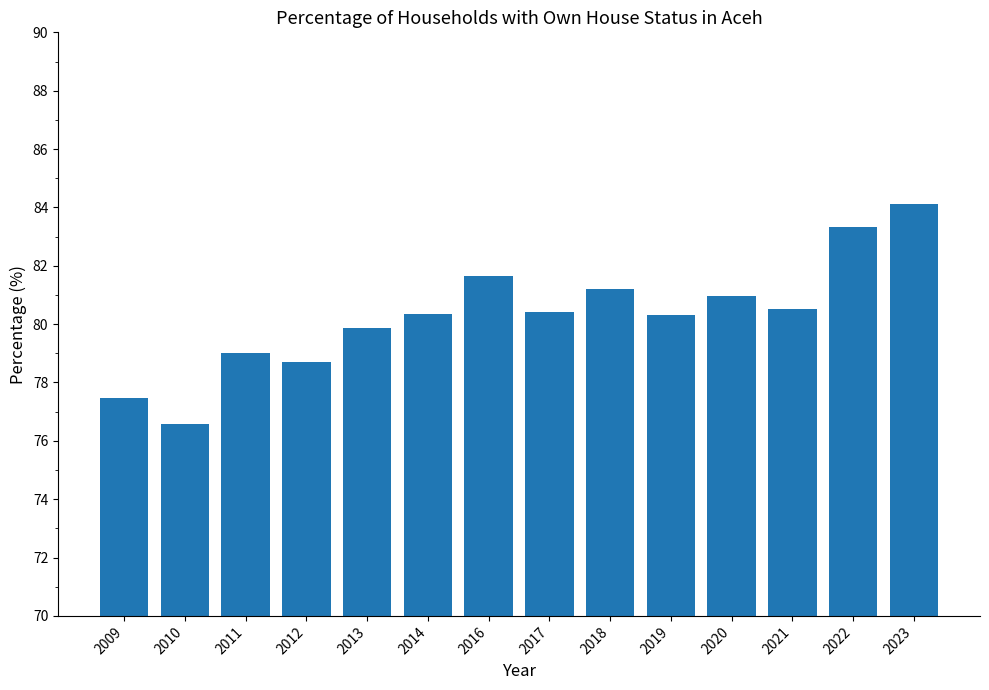

Which category has the lowest value across all series?

2010